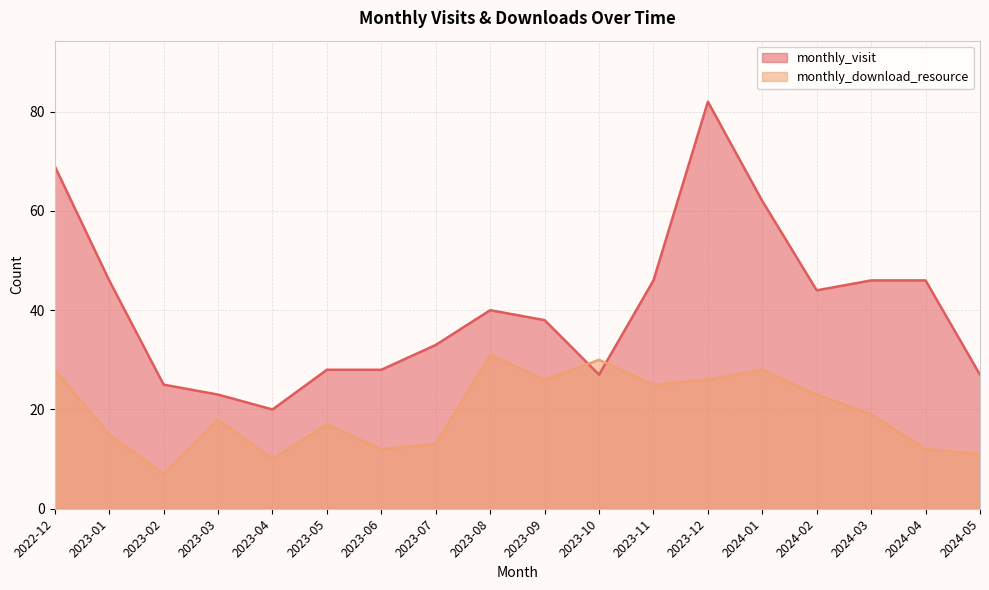

Which has a higher value, 2023-04 or 2024-01?

2024-01